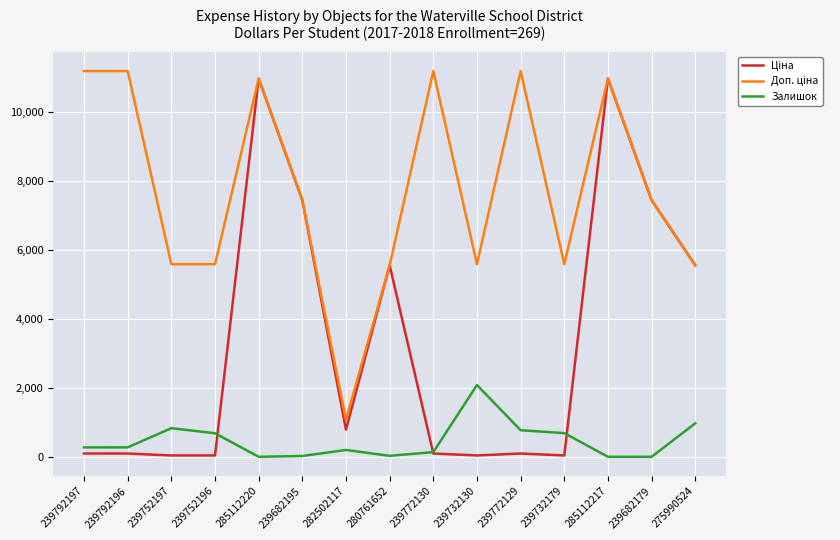

The value of Залишок at 275990524 is 1672.3. True or false?

False